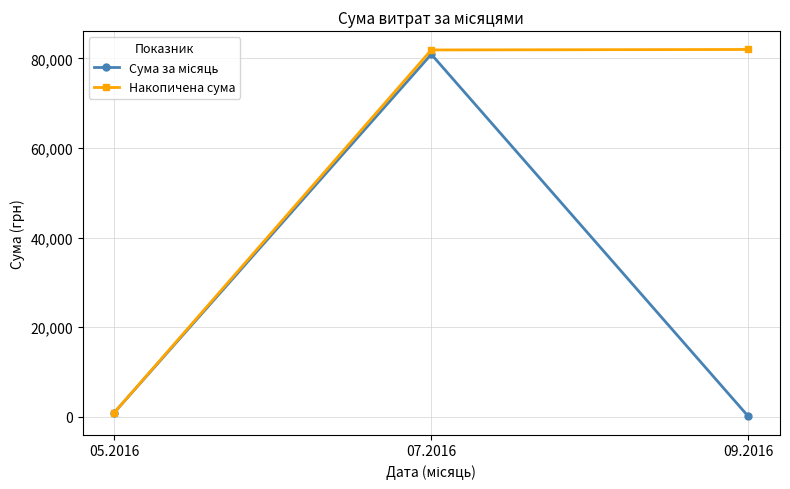

What position from the right is 05.2016?

3